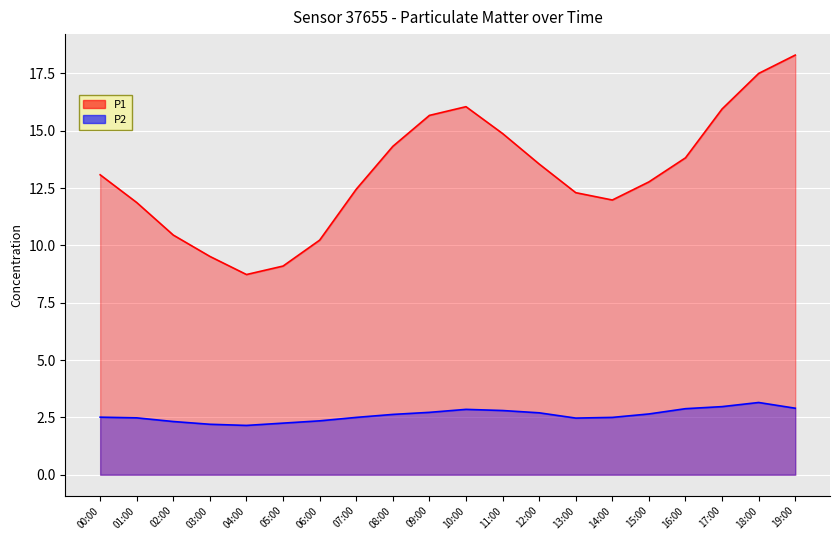

Between 11:00 and 05:00, which is larger?

11:00